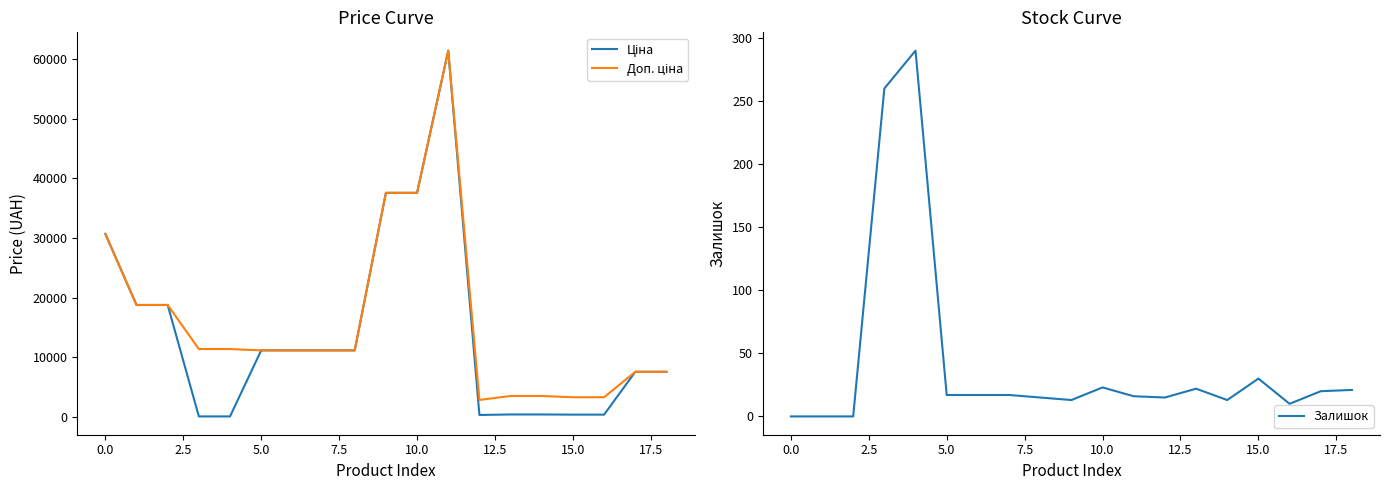

True or false: Доп. ціна has a value of 18796.8 at 2.5.

True